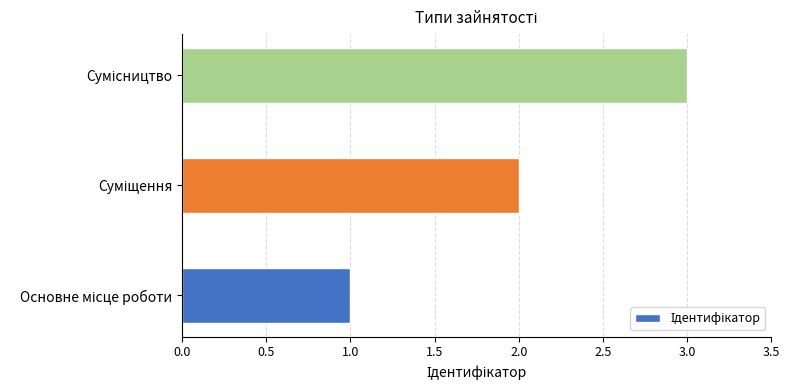

What is the sum of all values?

6